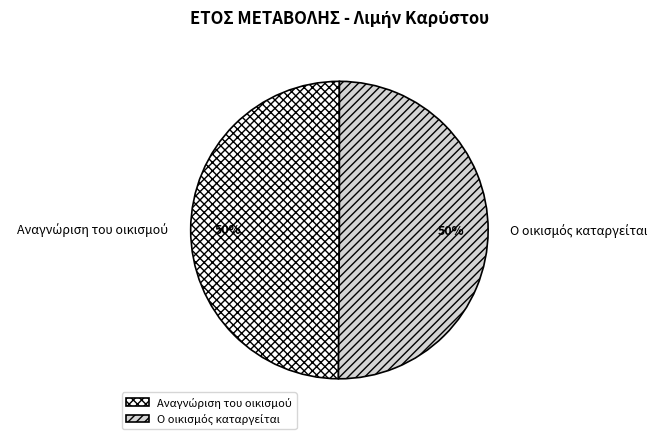

To the nearest percent, what is the average slice percentage?

50%